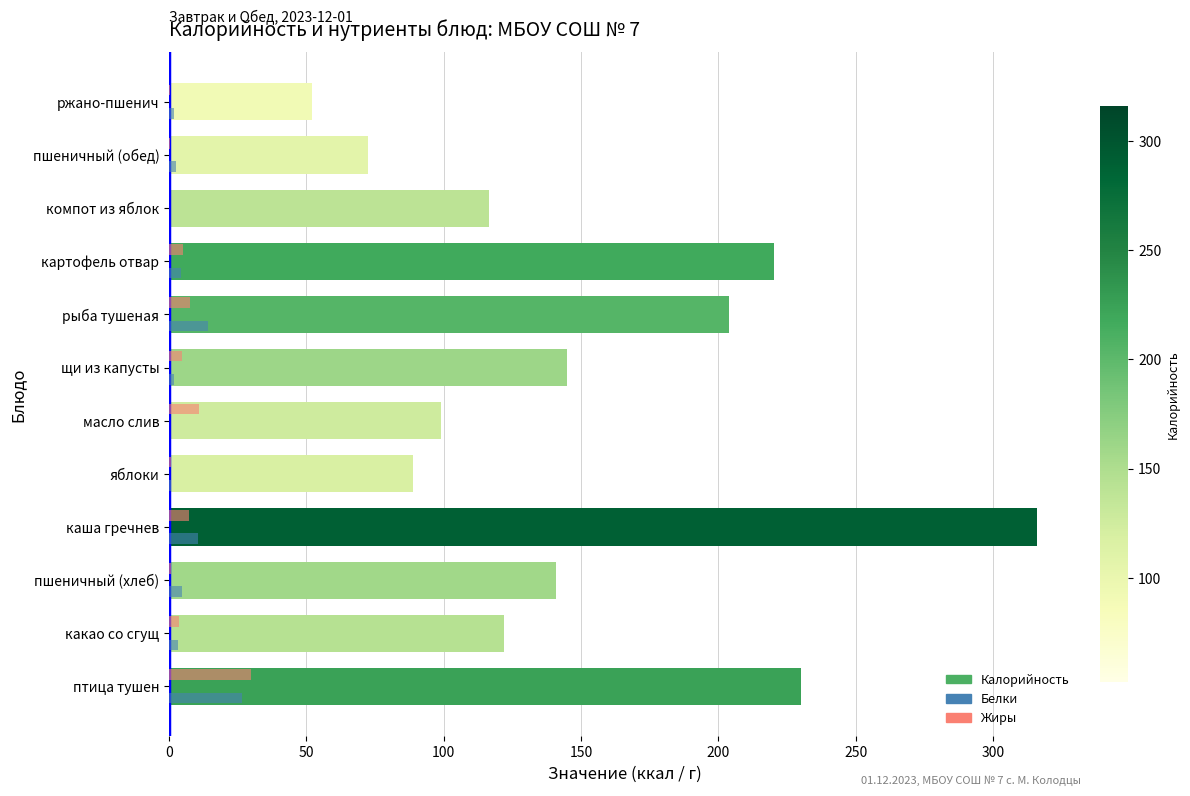

What is the difference between the second highest and second lowest values in the Калорийность series?

157.5